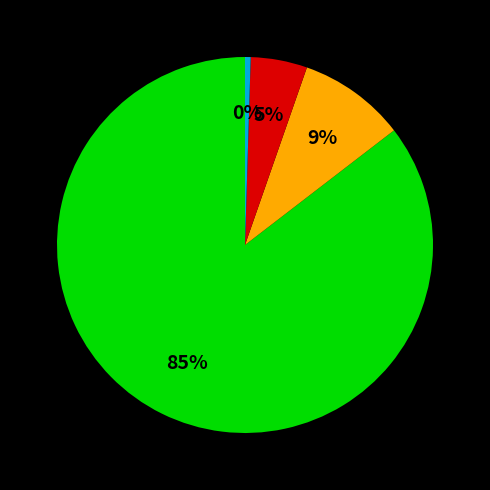

To the nearest percent, what is the average slice percentage?

25%